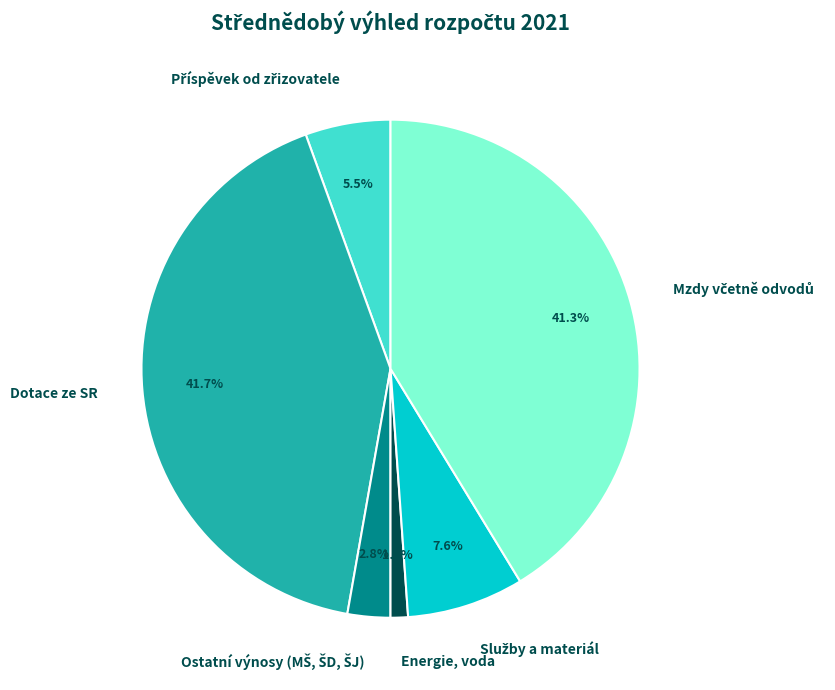

Does any single category account for the majority?

No